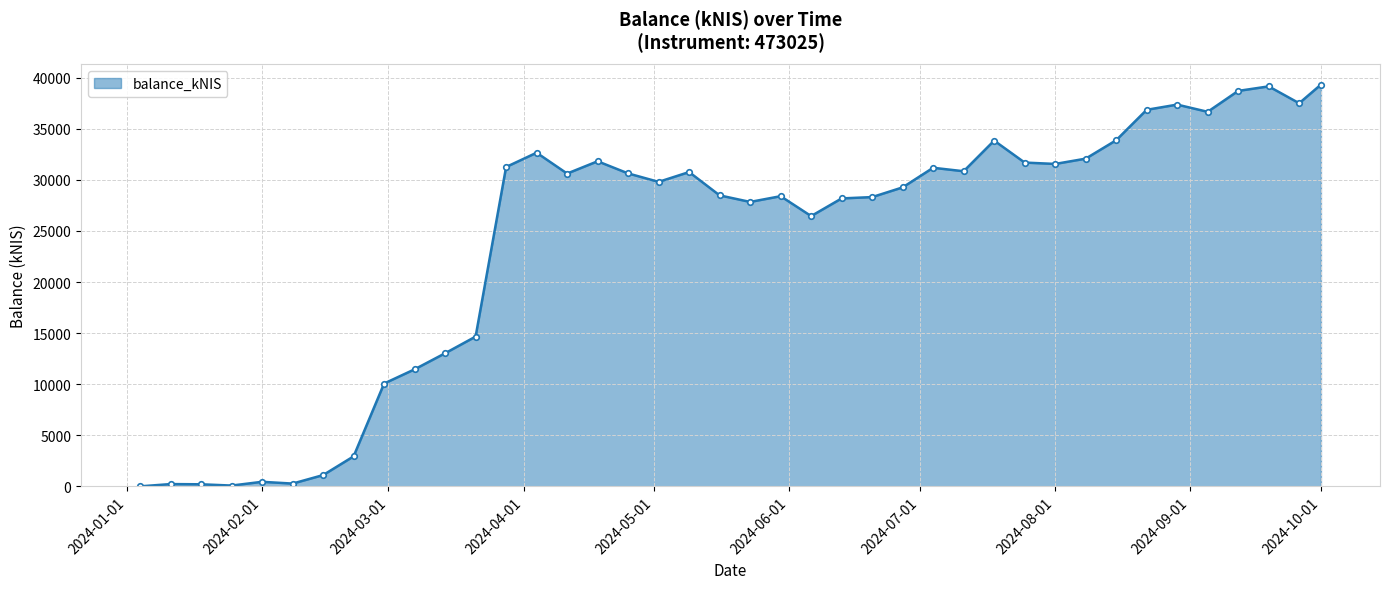

What is the value of the 40th point from the left?

39327.0